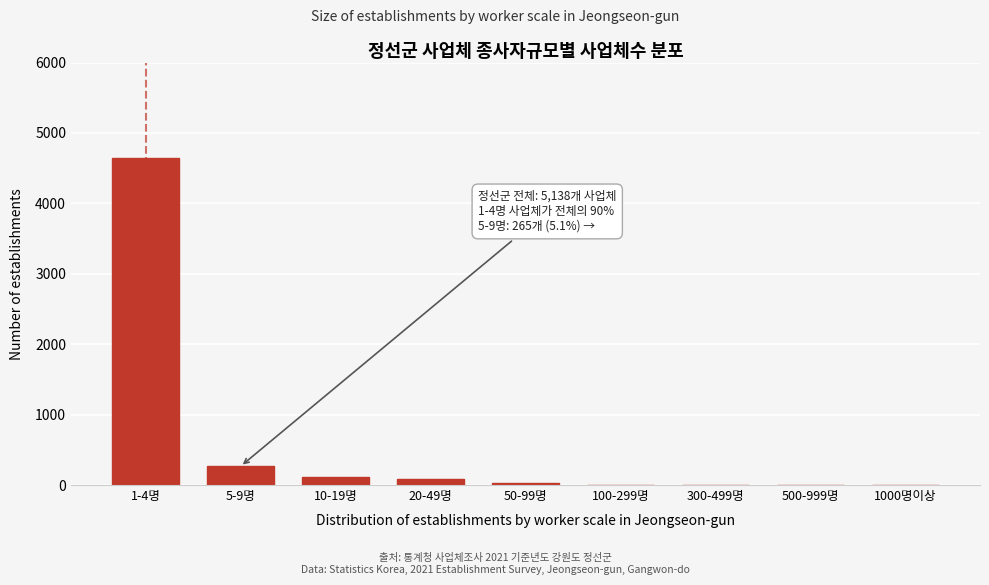

Which label corresponds to the largest value in the chart?

1-4명